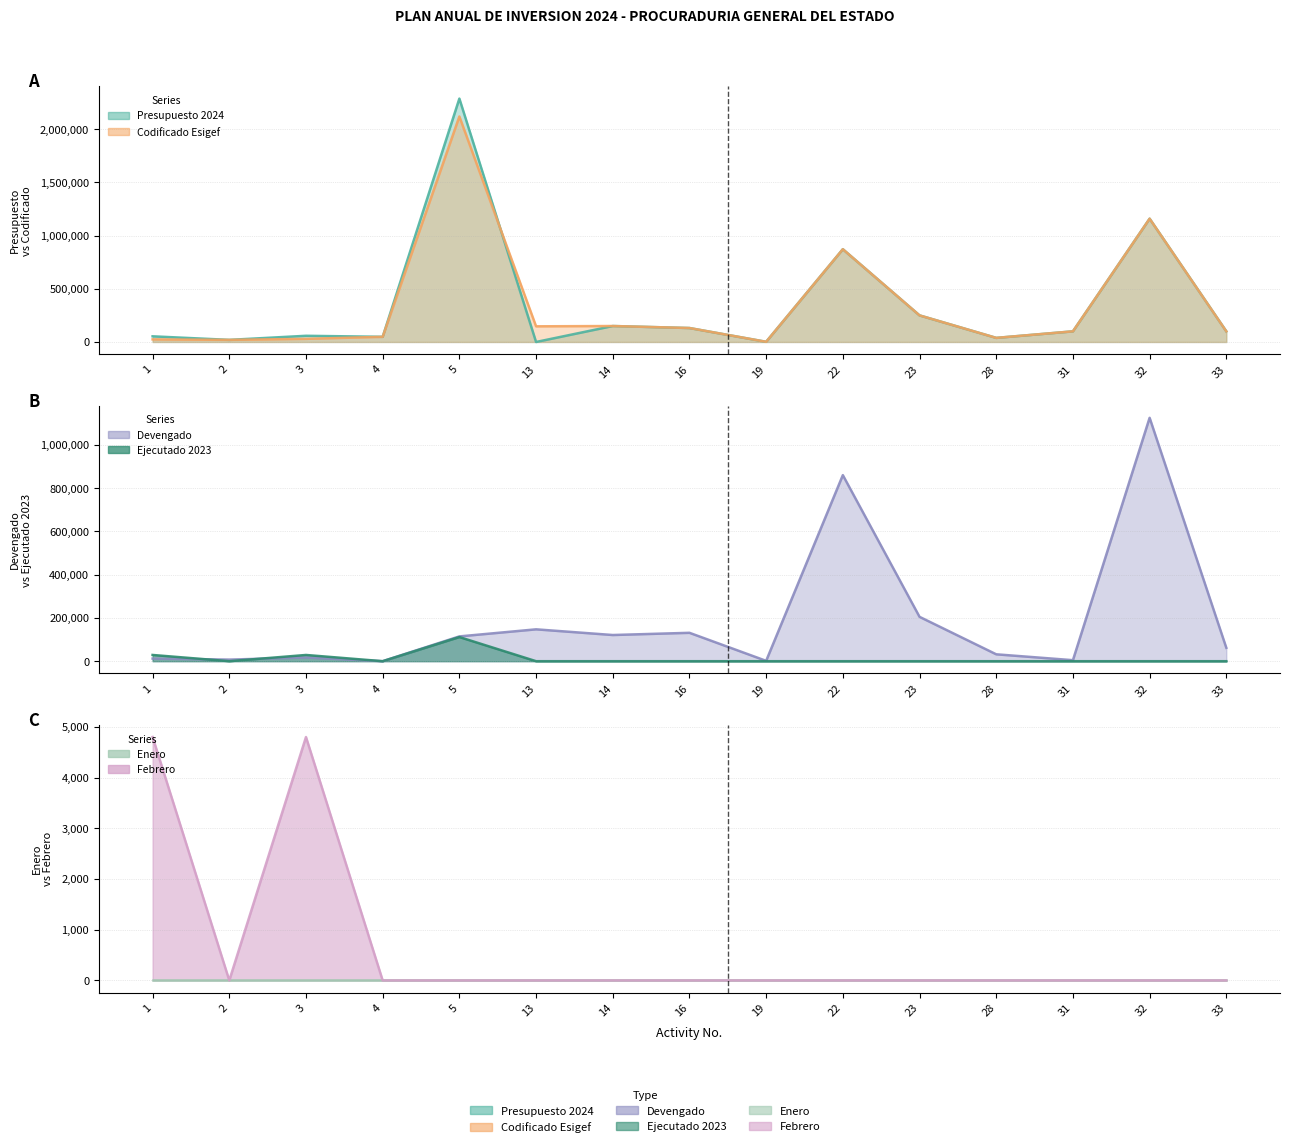

Between 31 and 32, which is larger?

32